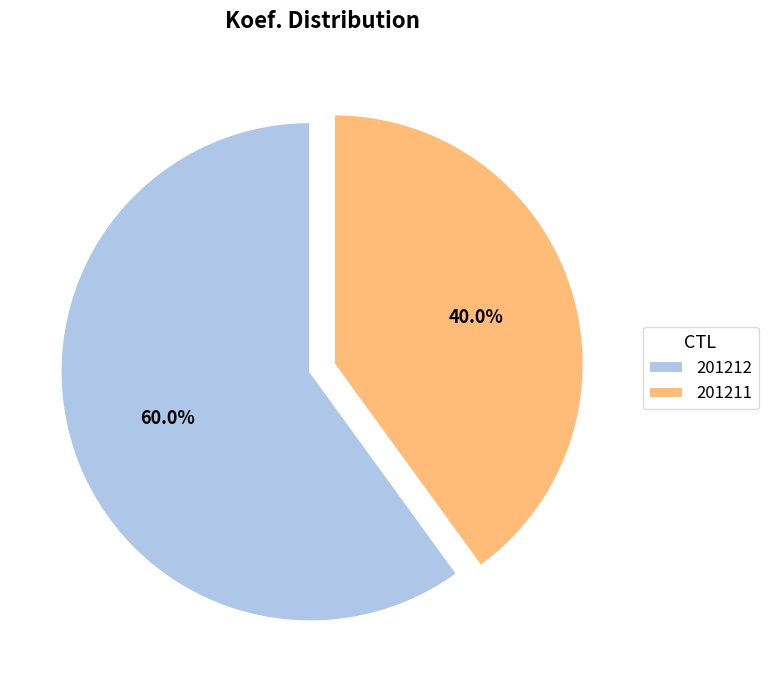

Which slice is the largest?

201212